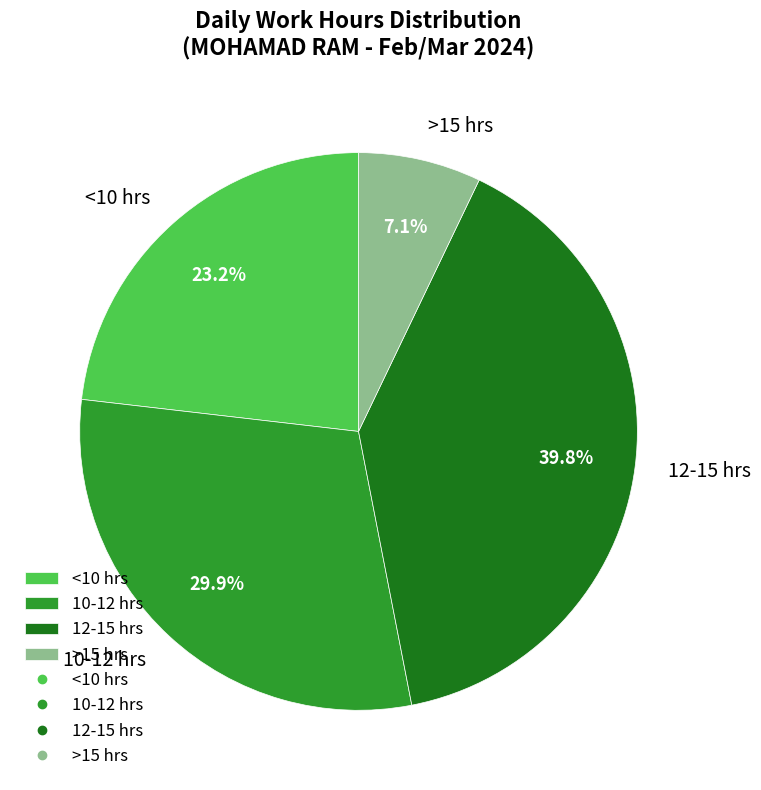

Does 10-12 hrs account for over 50% of the chart?

No